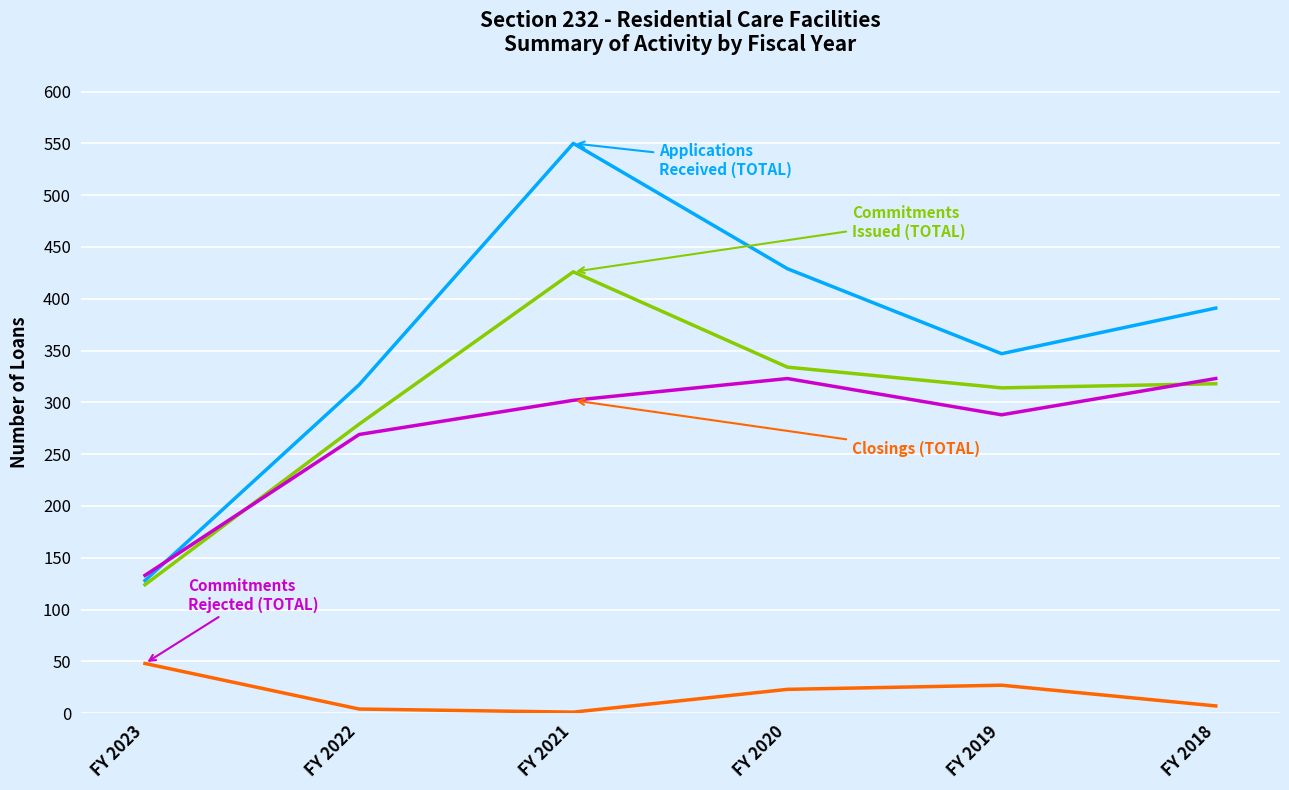

At which category is the sum across all series the highest?

FY 2021